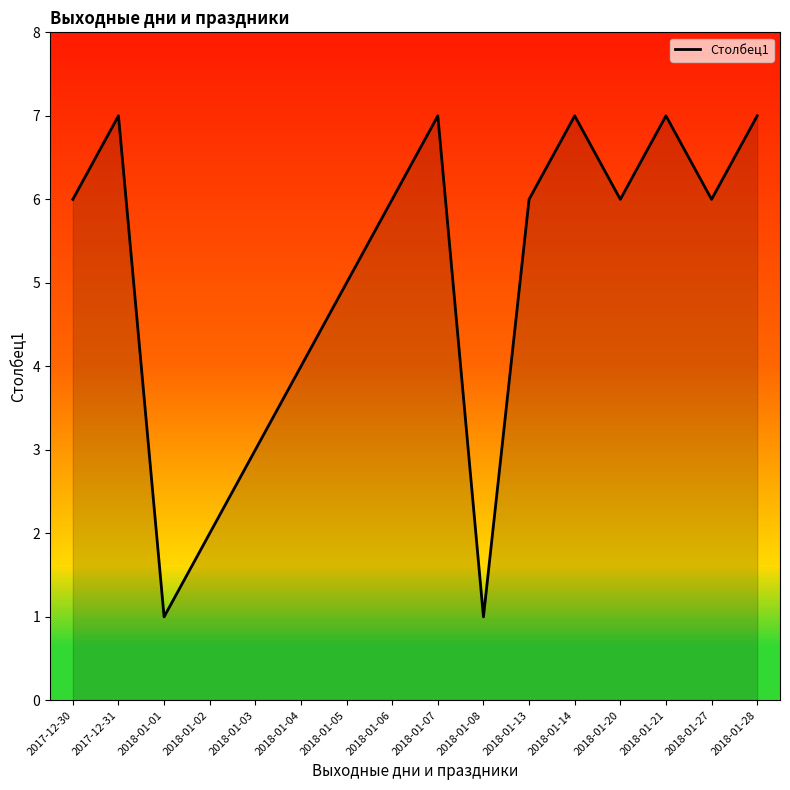

What is the label of the 1st point from the left?

2017-12-30